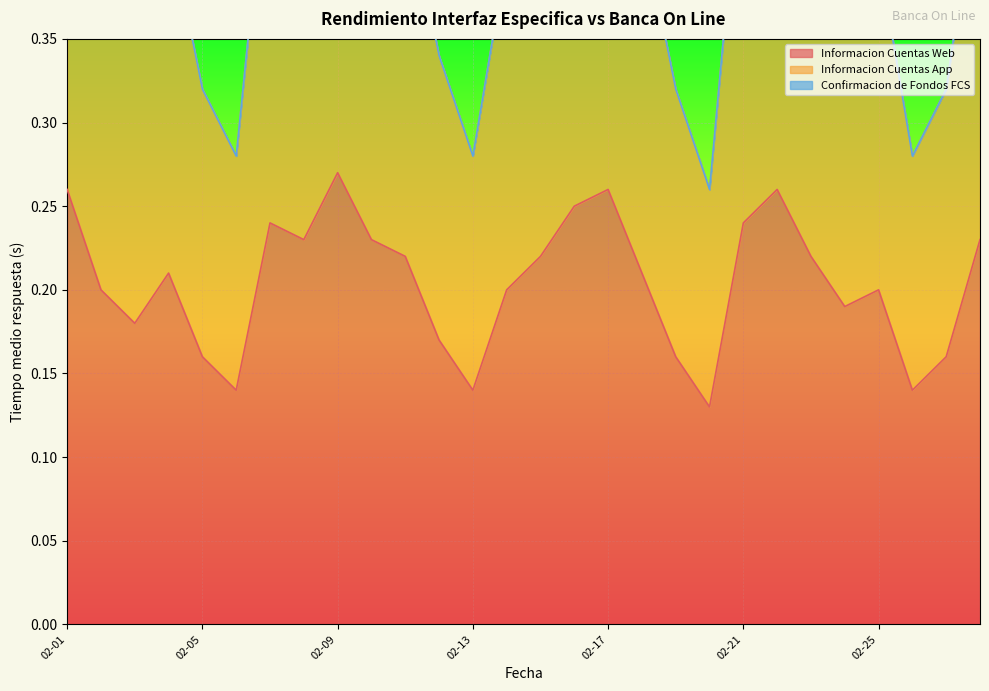

True or false: Informacion Cuentas App has more than 0 points higher than both neighbors.

True